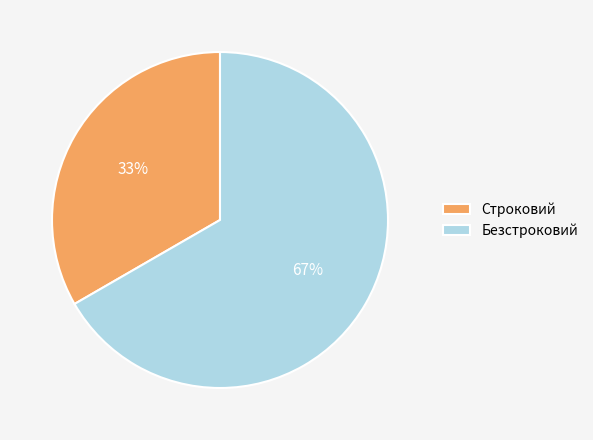

To the nearest percent, what is the combined percentage of Строковий and Безстроковий?

100%